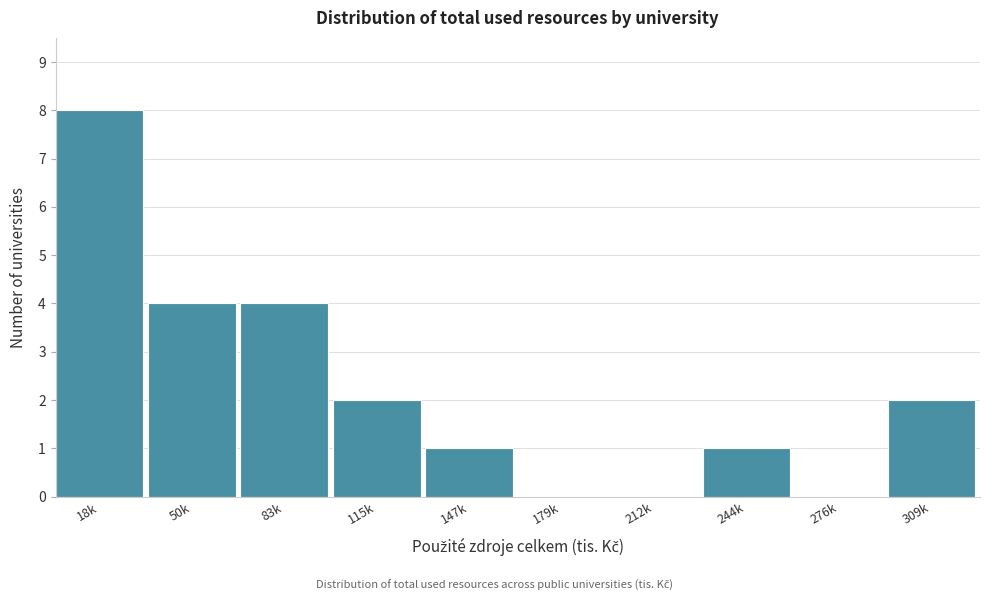

Reading right to left, what are all the values shown in this chart?

309k=2	276k=0	244k=1	212k=0	179k=0	147k=1	115k=2	83k=4	50k=4	18k=8